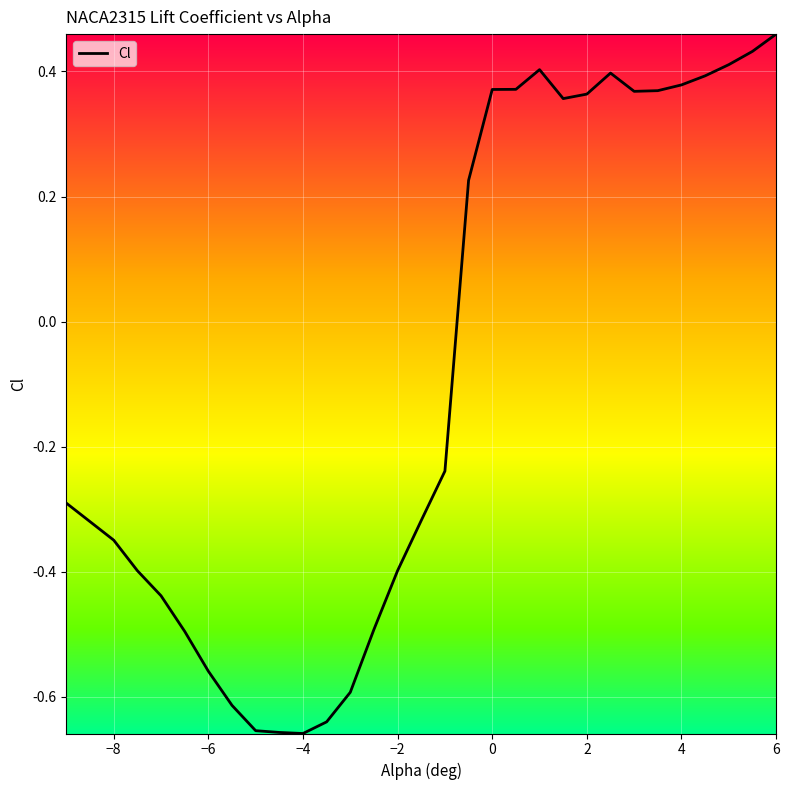

What is the difference between the maximum and minimum values?

1.1